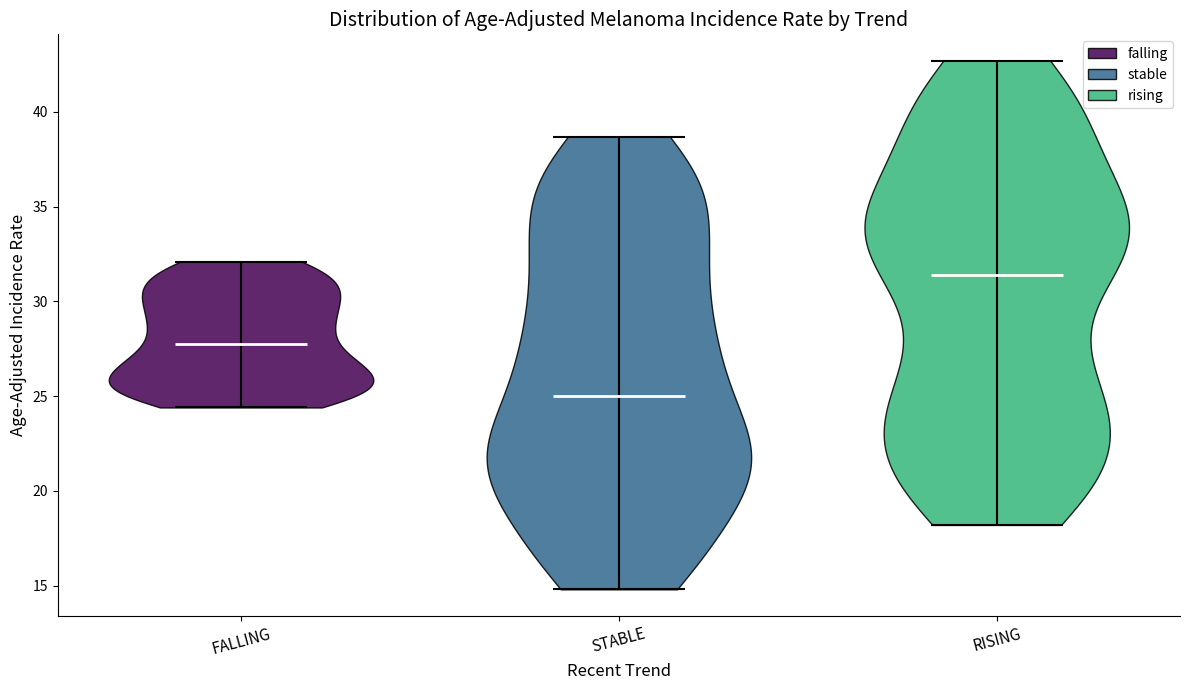

Reading left to right, read every violin against the y-axis: where its median line is, and the lowest and highest points it reaches. The values are not printed on the chart, so give them approximately, as read against the axis.

FALLING: median line 27.5, lowest point 24.5, highest point 32.0
STABLE: median line 25.0, lowest point 15.0, highest point 38.5
RISING: median line 31.5, lowest point 18.0, highest point 42.5